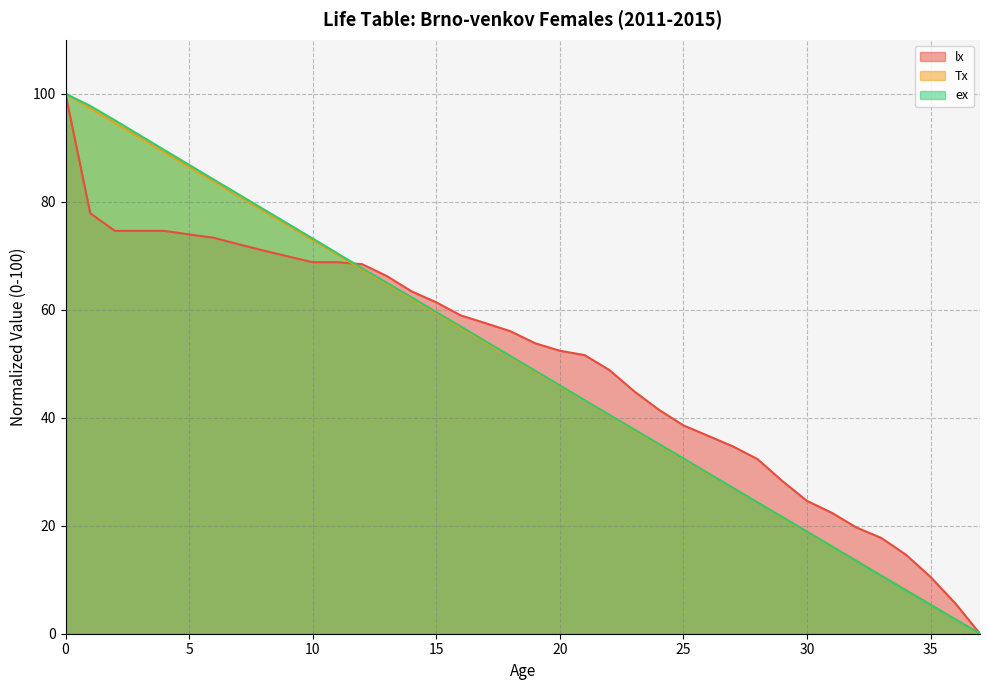

The value of ex at 18 is 51.4. True or false?

True